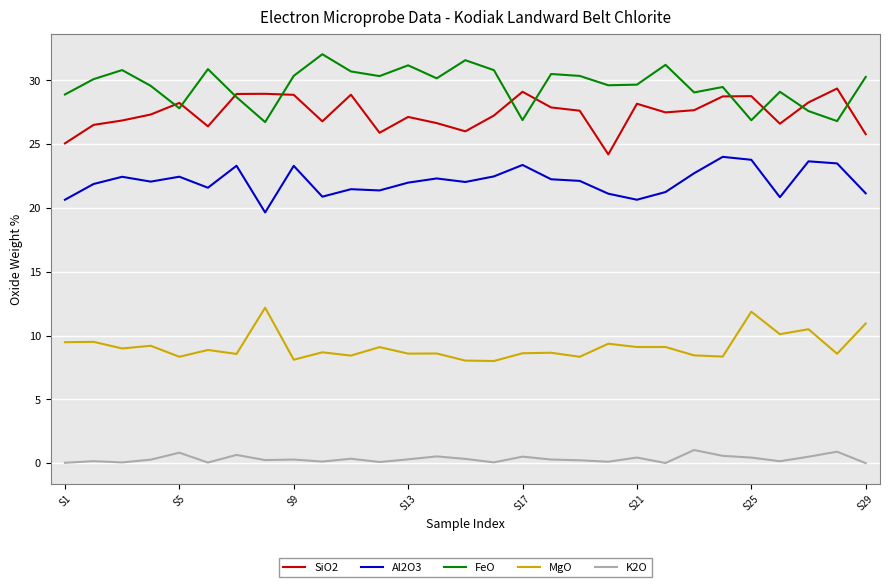

Which series has the largest total across all categories?

FeO